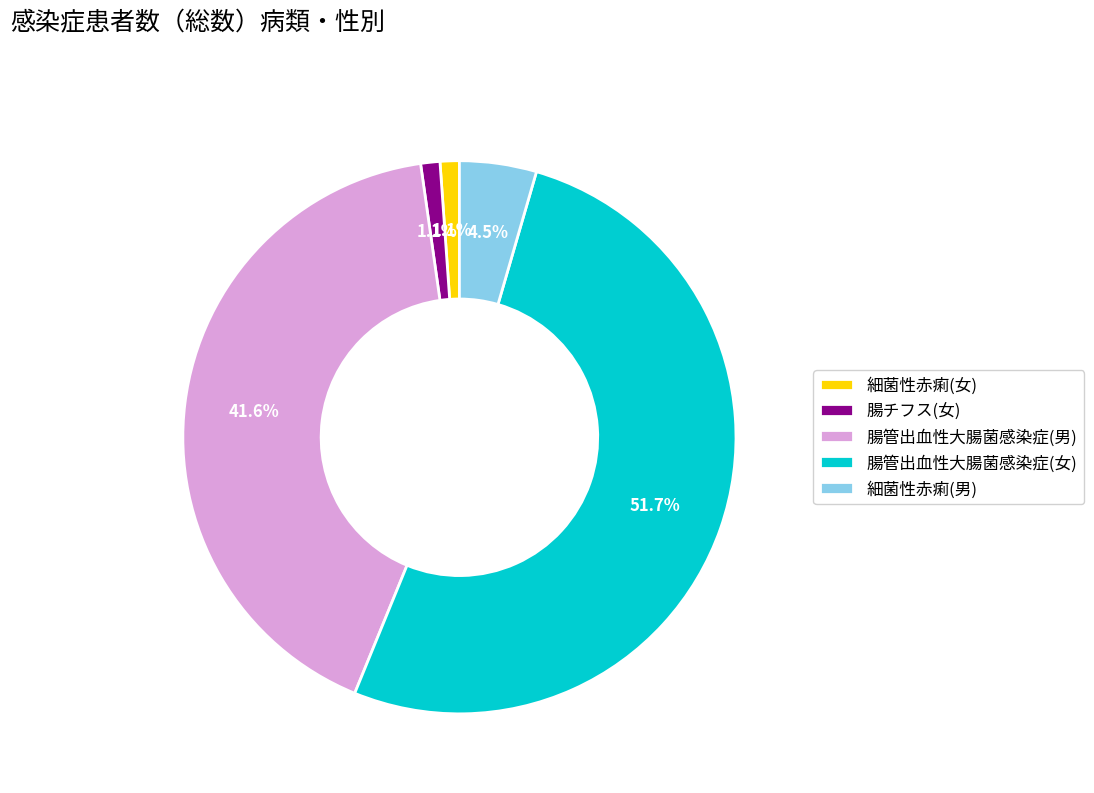

To the nearest percent, what is the average slice percentage?

20%